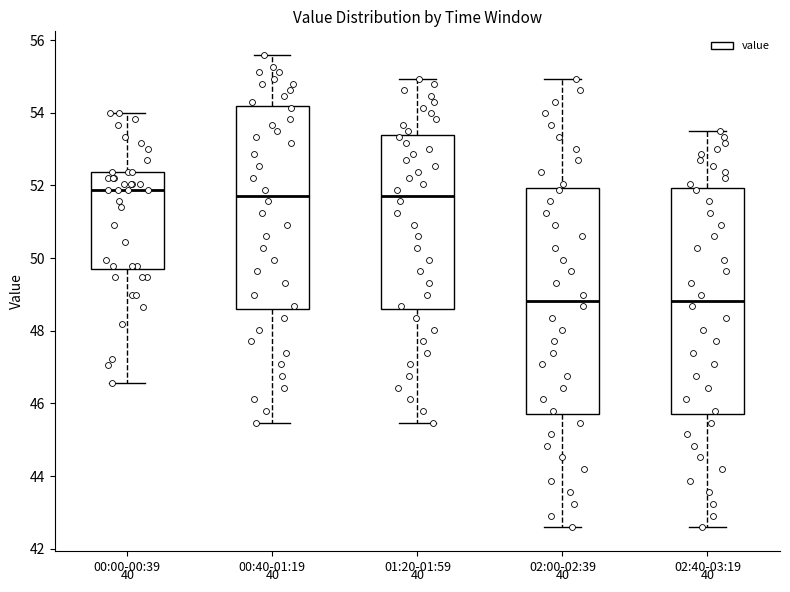

Reading left to right, transcribe this box plot: for each box, give where its median line is, the range the box spans, and where its two whiskers end, as read against the y-axis. The values are not printed on the chart, so give them approximately, as read against the axis.

00:00-00:39: median 51.8, box 49.8 to 52.4, whiskers 46.6 to 54.0
00:40-01:19: median 51.8, box 48.6 to 54.2, whiskers 45.4 to 55.6
01:20-01:59: median 51.8, box 48.6 to 53.4, whiskers 45.4 to 55.0
02:00-02:39: median 48.8, box 45.8 to 52.0, whiskers 42.6 to 55.0
02:40-03:19: median 48.8, box 45.8 to 52.0, whiskers 42.6 to 53.6